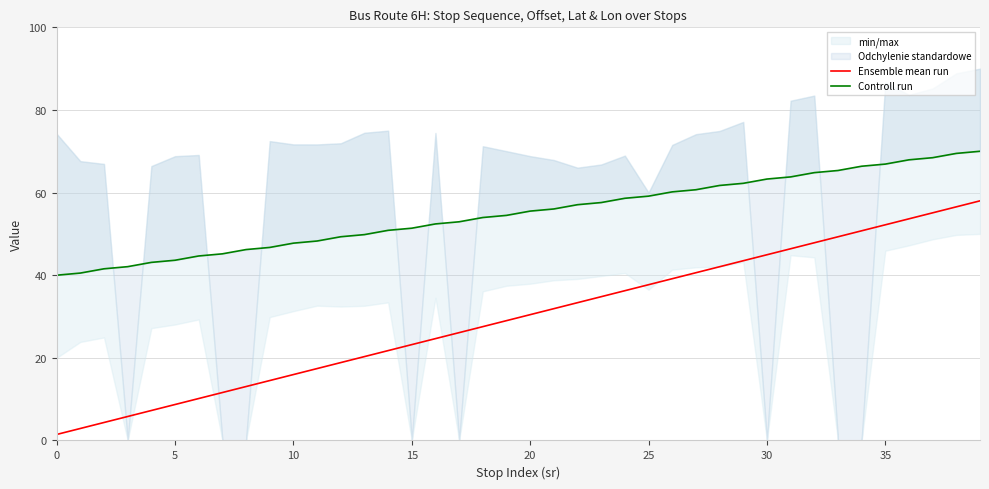

True or false: Ensemble mean run and Controll run intersect in this chart.

False